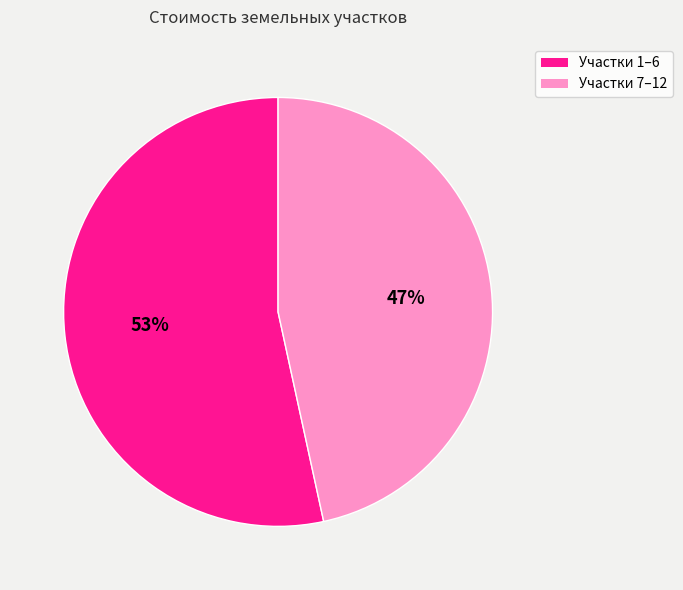

Count the number of slices in the pie.

2